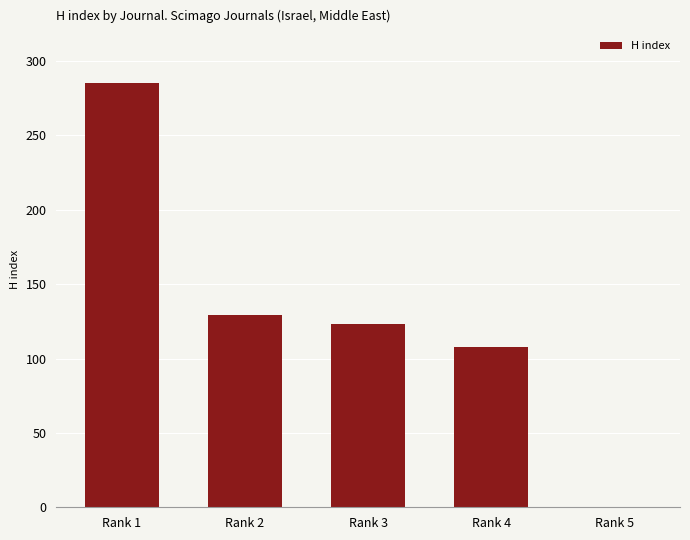

At which label is the value closest to 142?

Rank 2